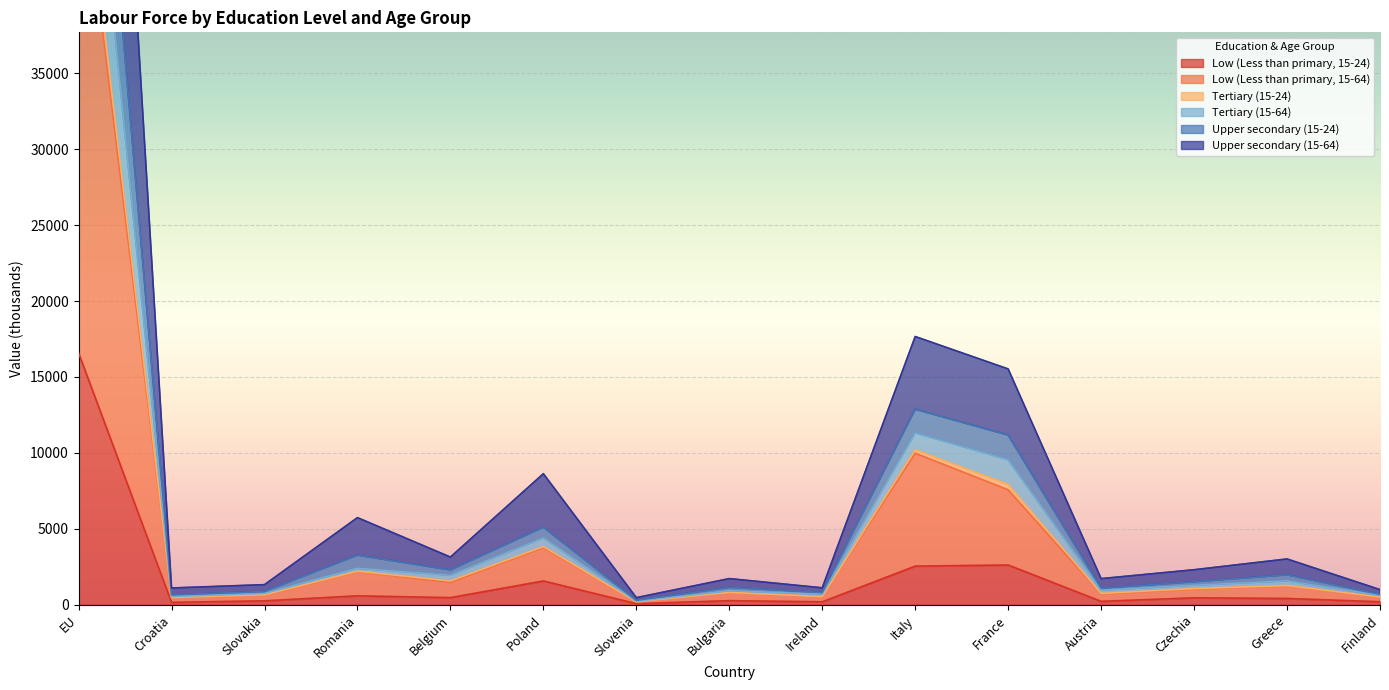

How many series are shown in this chart?

6